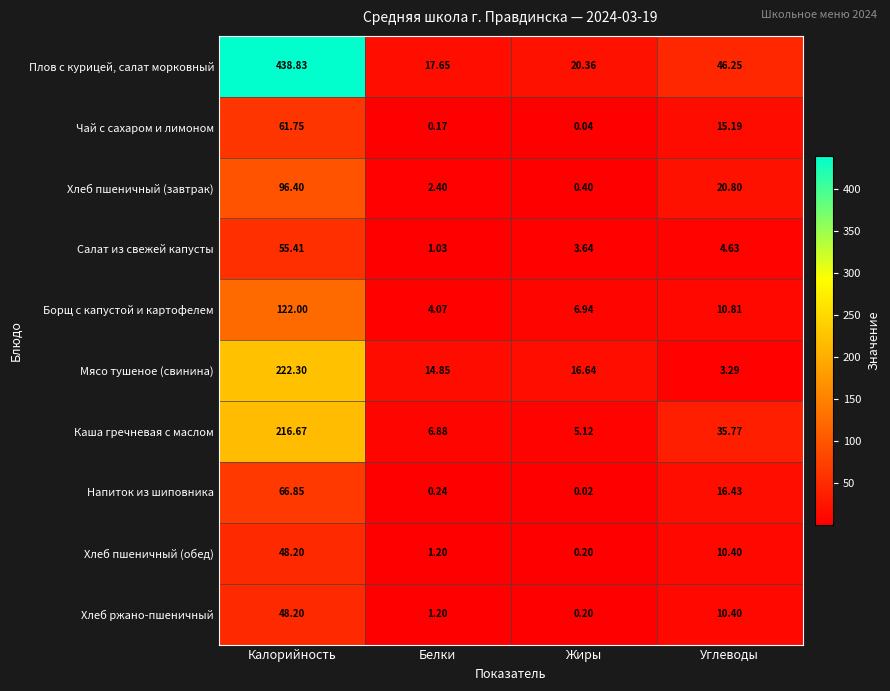

Rank the categories by Мясо тушеное (свинина) value from lowest to highest.

Углеводы, Белки, Жиры, Калорийность